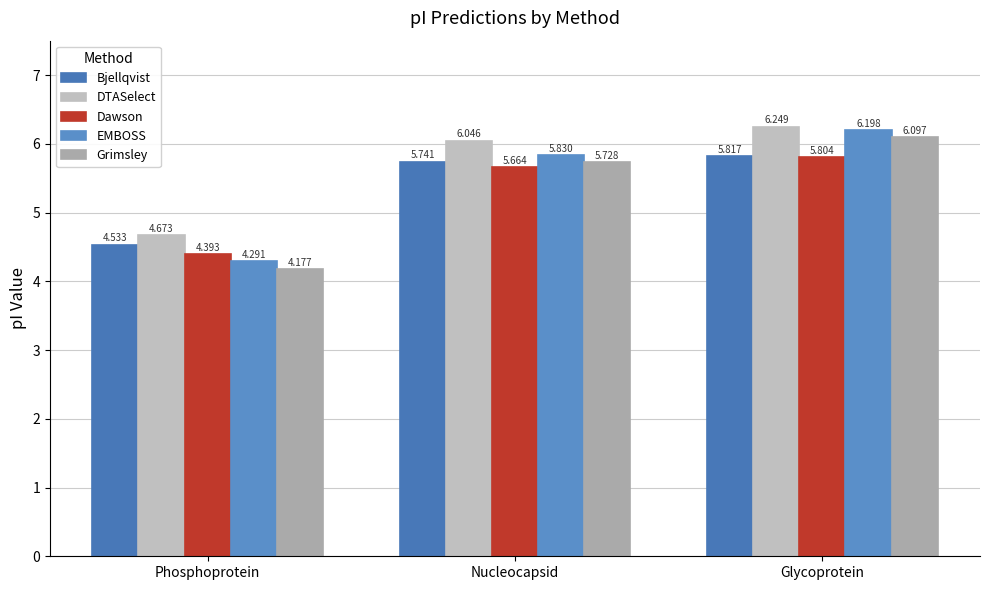

Which has a higher value, Nucleocapsid or Glycoprotein?

Glycoprotein